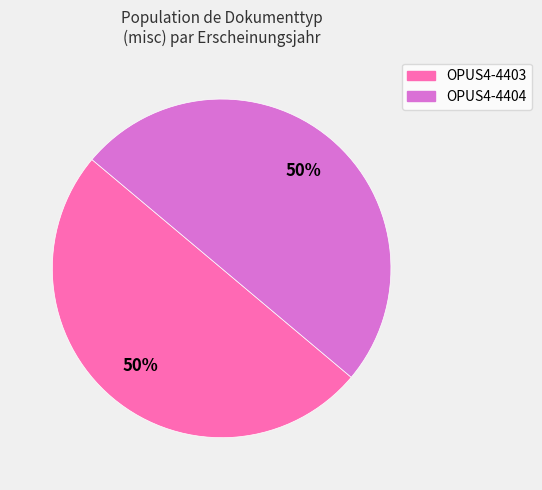

What is the ratio of the value at OPUS4-4403 to the value at OPUS4-4404?

1.0